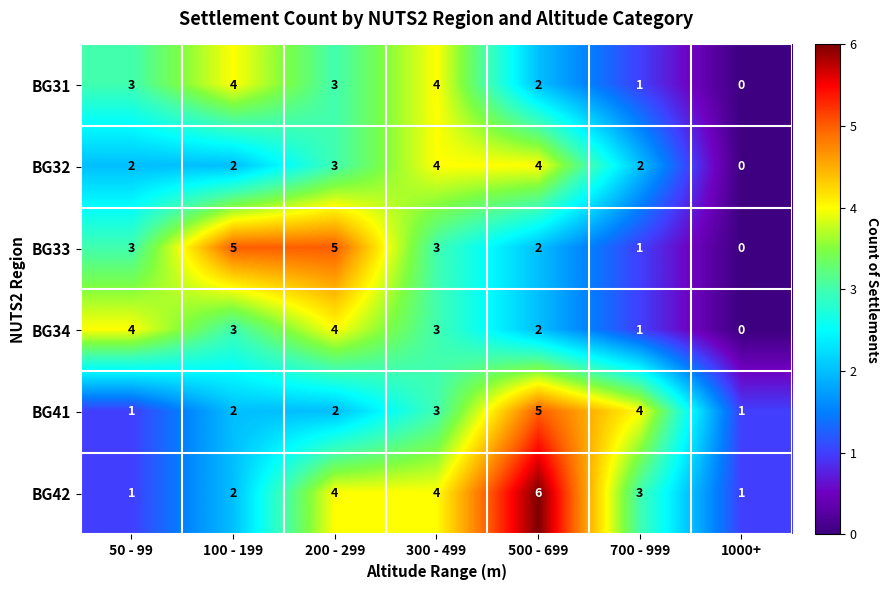

At which label is BG42 closest to 3?

700 - 999